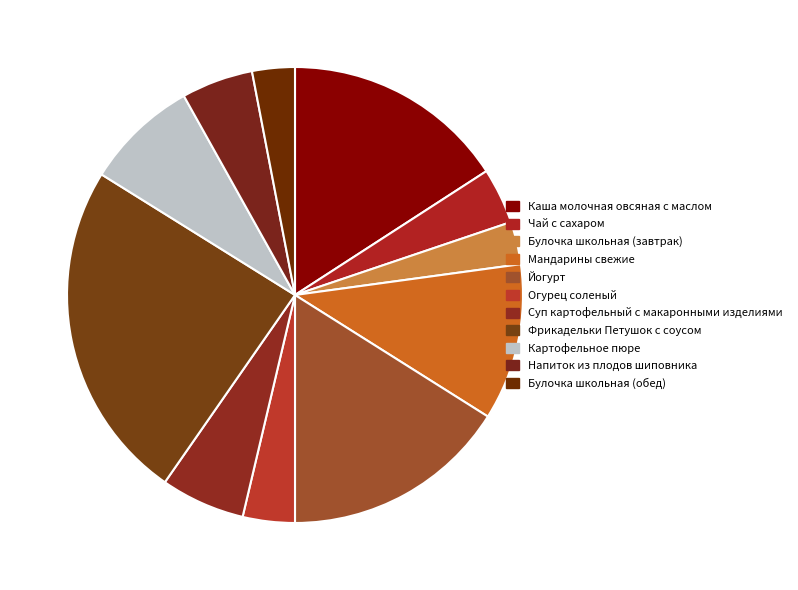

True or false: Йогурт accounts for 8% of the total.

False